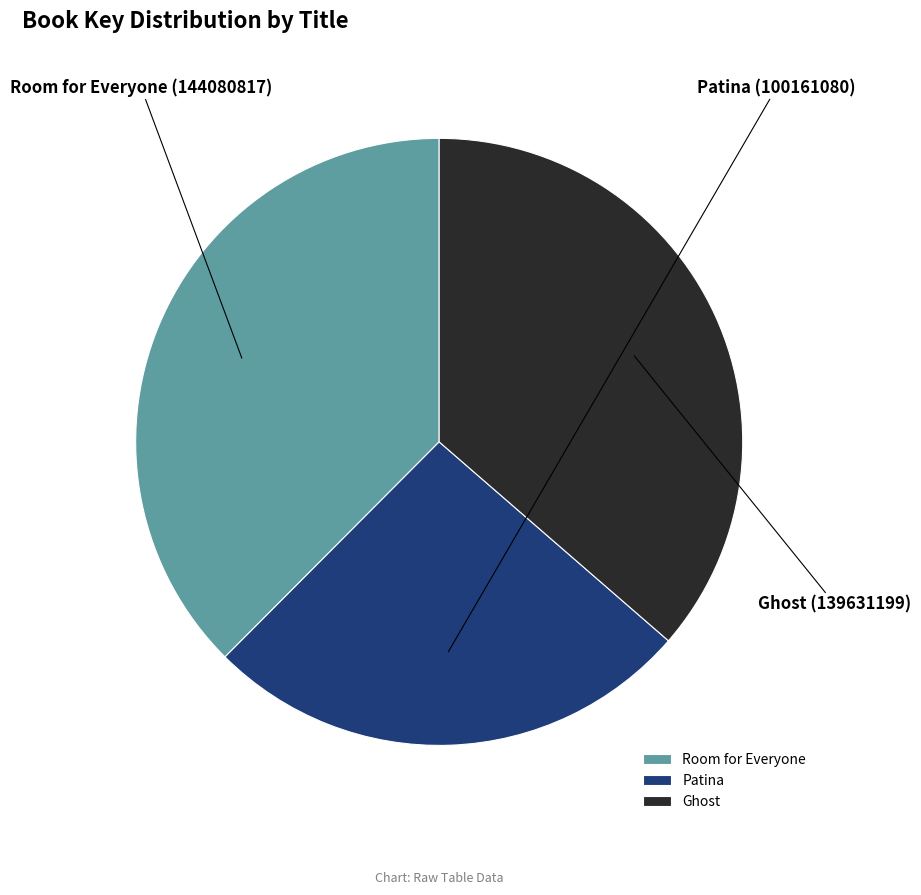

True or false: Patina accounts for 26% of the total.

True